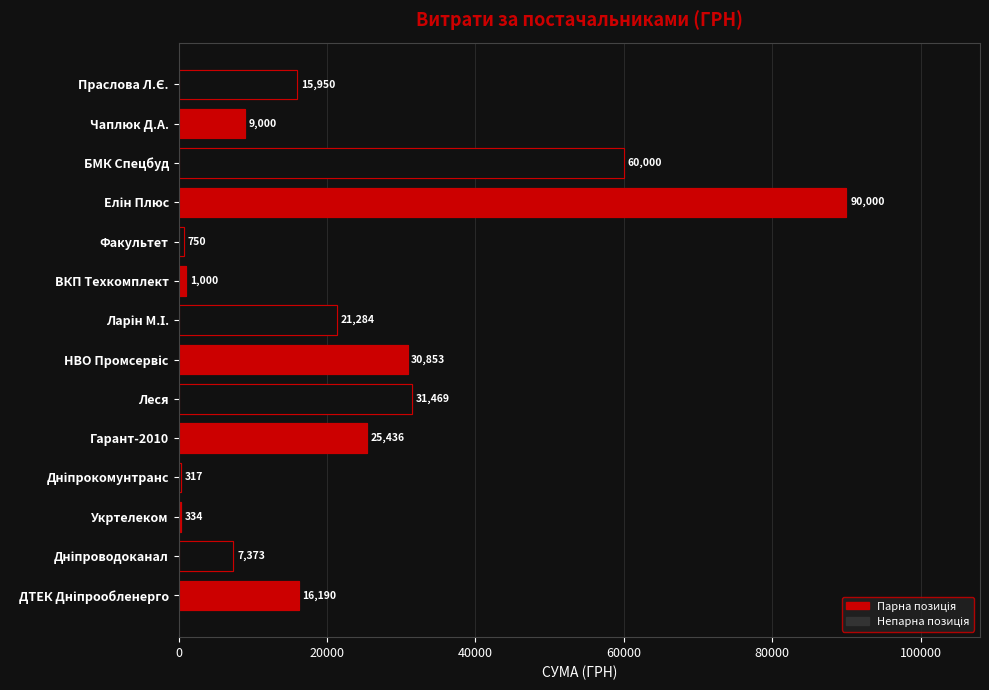

Are the bars grouped side by side (vs. stacked)?

No